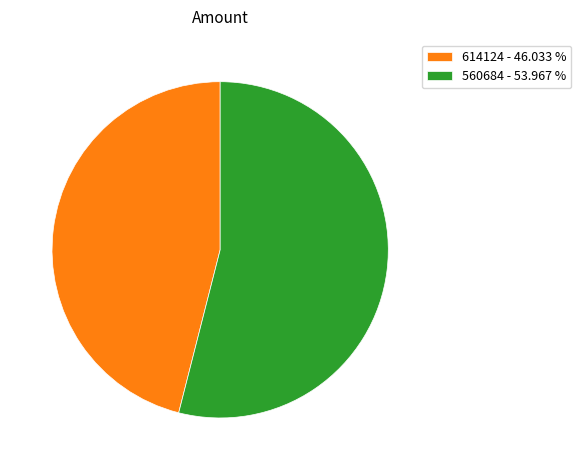

The 614124 slice represents 46% of the pie. True or false?

True